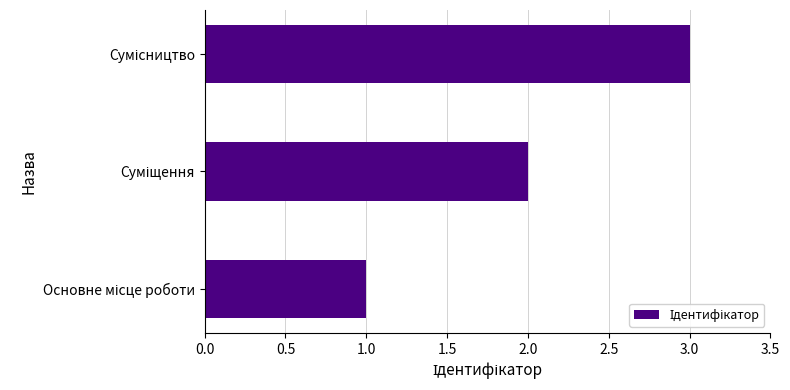

What is the maximum value shown in the chart?

3